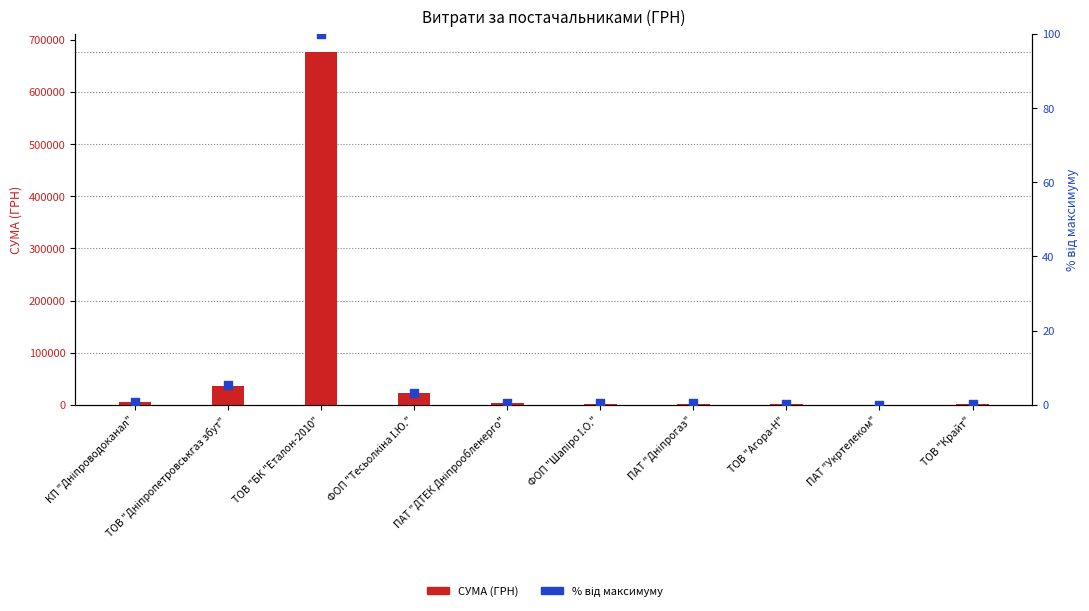

Which series contains the highest Y value?

СУМА (ГРН)